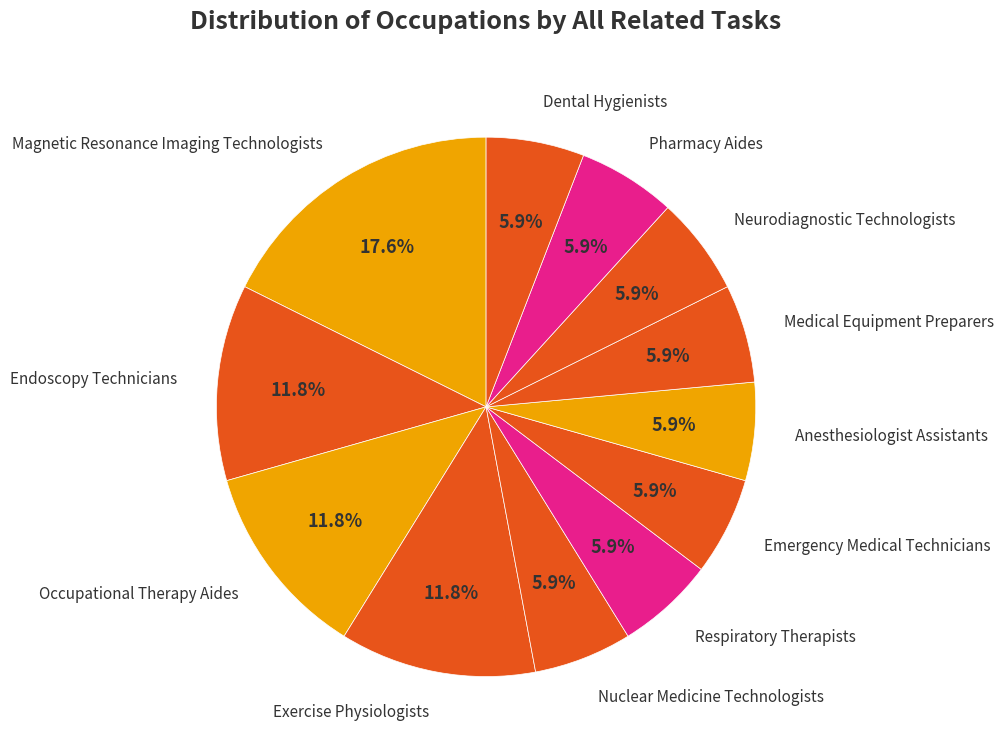

Which category has the biggest portion of the pie?

Magnetic Resonance Imaging Technologists